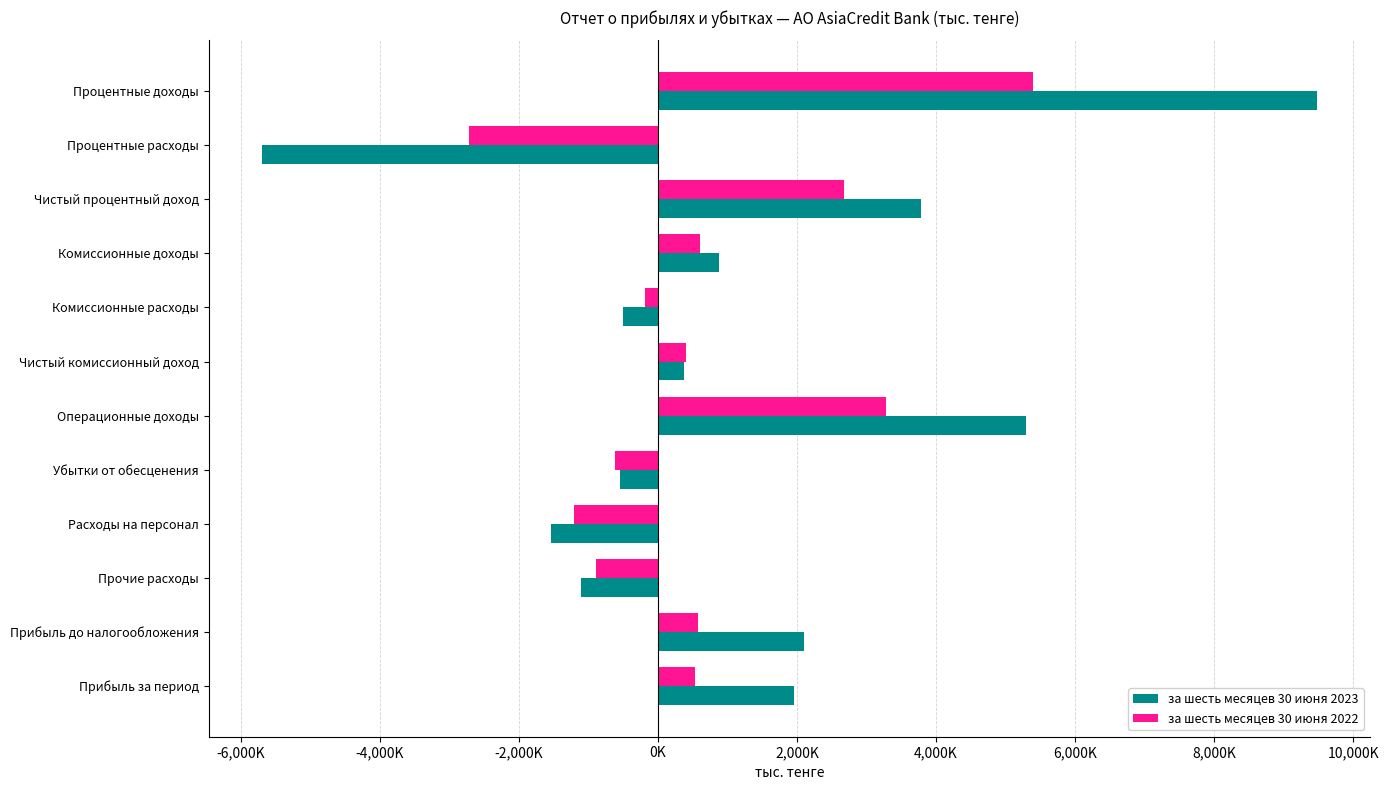

What are all the series names shown in the legend?

за шесть месяцев 30 июня 2023, за шесть месяцев 30 июня 2022